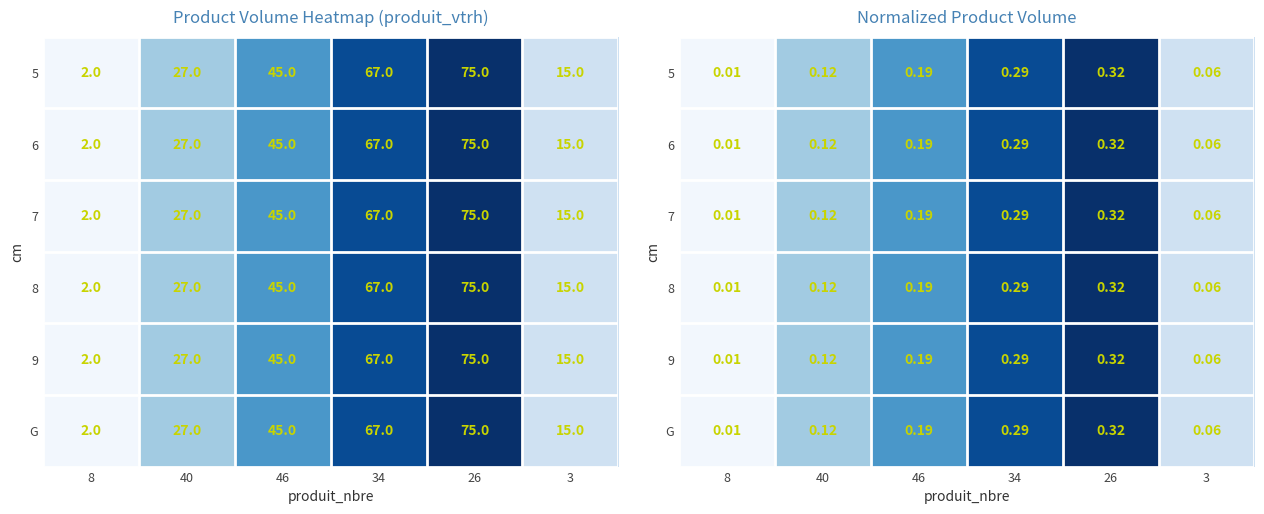

List the labels in order of 6 value, largest first.

26, 34, 46, 40, 3, 8